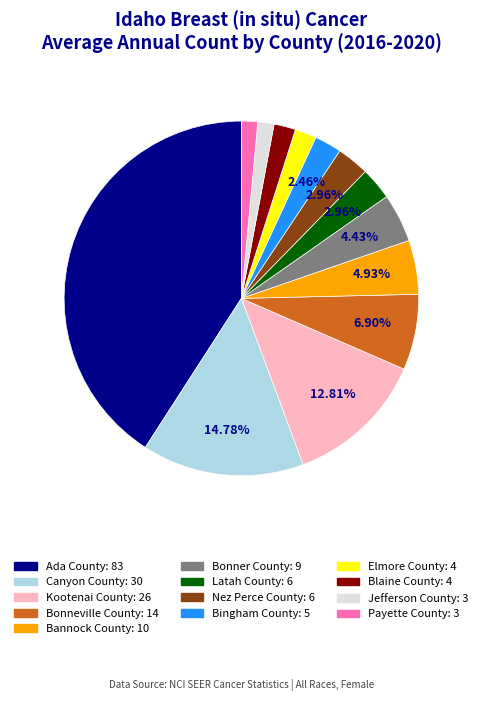

What is the largest slice in the pie chart?

Ada County